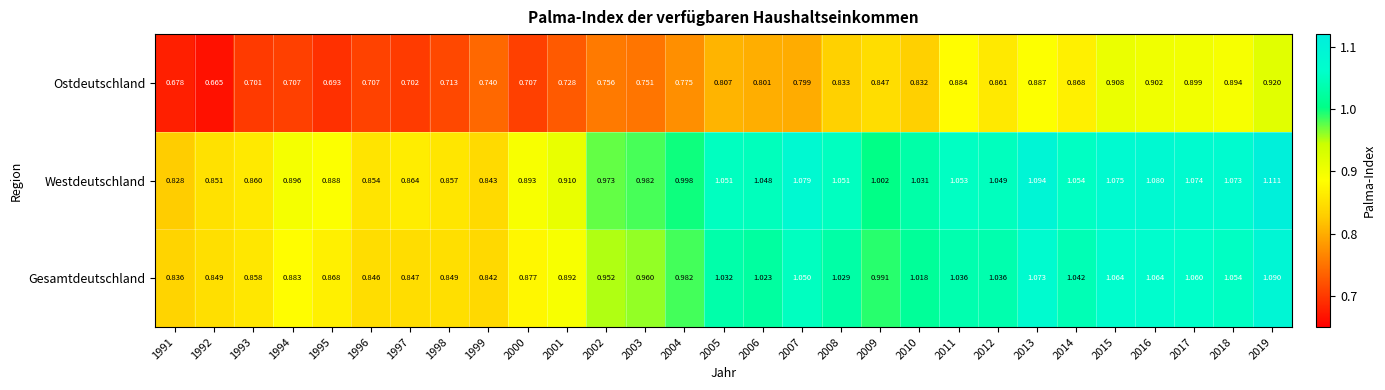

What is the spread (max minus min) of values at 2014?

0.2